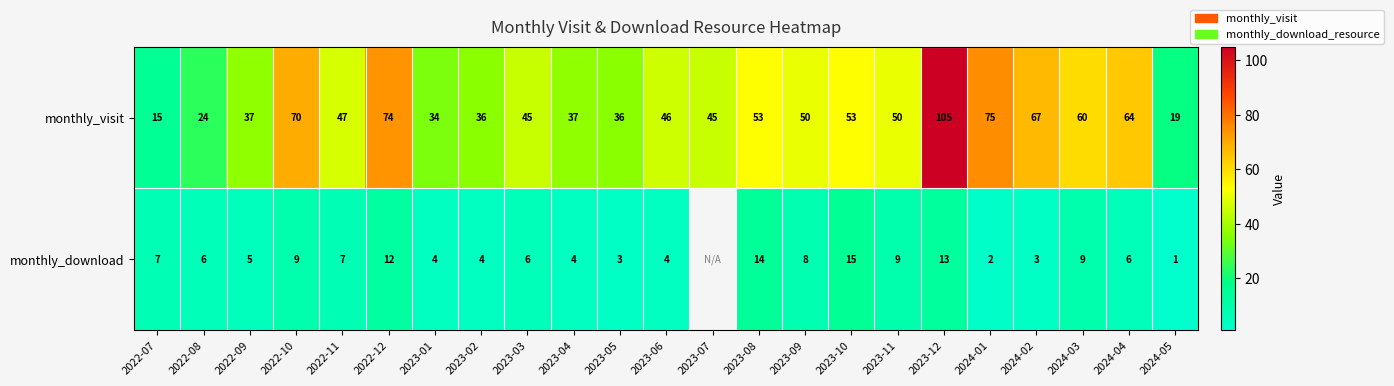

Rank the series at 2023-05 from lowest to highest value.

monthly_download, monthly_visit